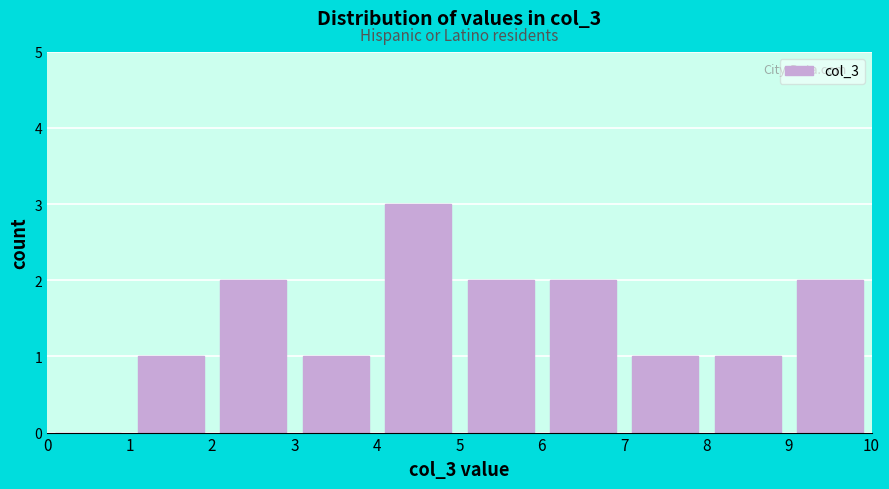

Reading left to right, list every bar in this chart as the range it spans on the x-axis followed by its height. The values are not printed on the chart, so give them approximately, as read against the axis.

0 to 1: 0
1 to 2: 1
2 to 3: 2
3 to 4: 1
4 to 5: 3
5 to 6: 2
6 to 7: 2
7 to 8: 1
8 to 9: 1
9 to 10: 2